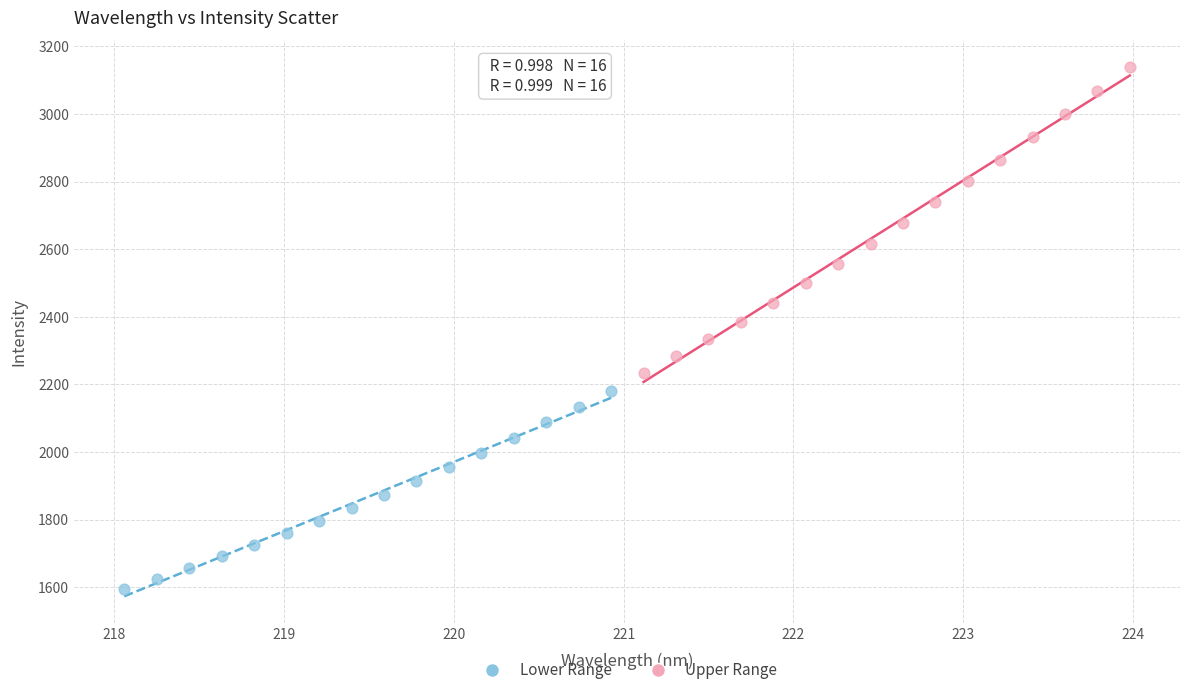

Which series contains the lowest Y value?

Lower Range